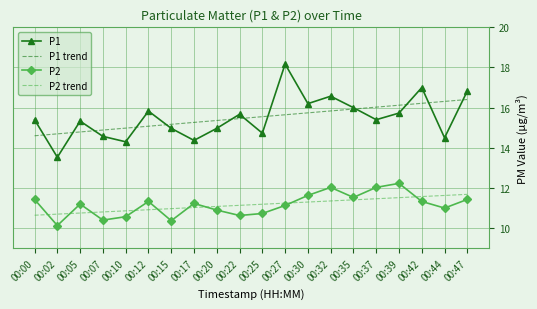

Is the value of P1 trend at 00:25 greater than the value of P2 at 00:47?

Yes